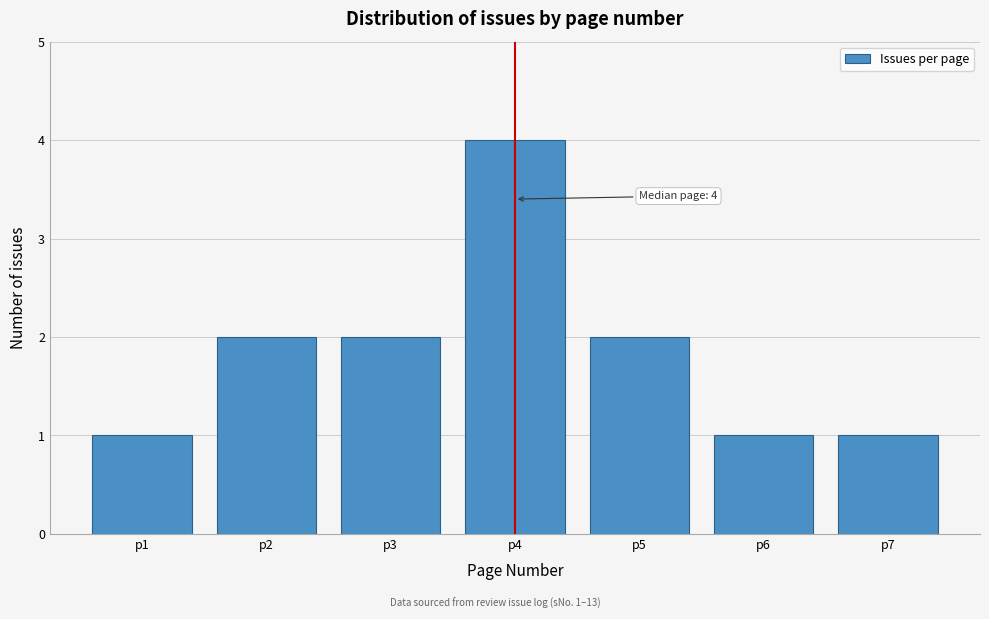

Reading left to right, transcribe all the data shown in this chart.

1	2	2	4	2	1	1